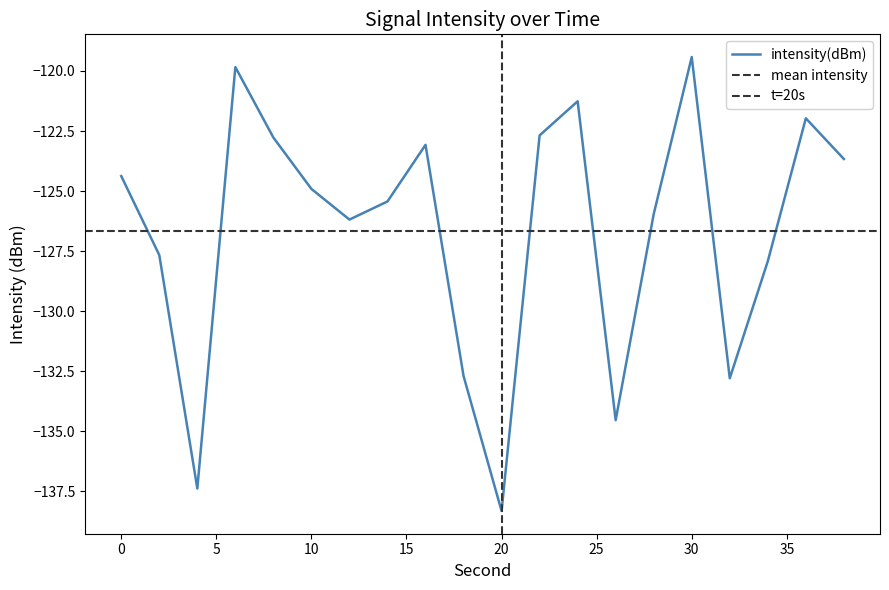

Where is the first local minimum?

4